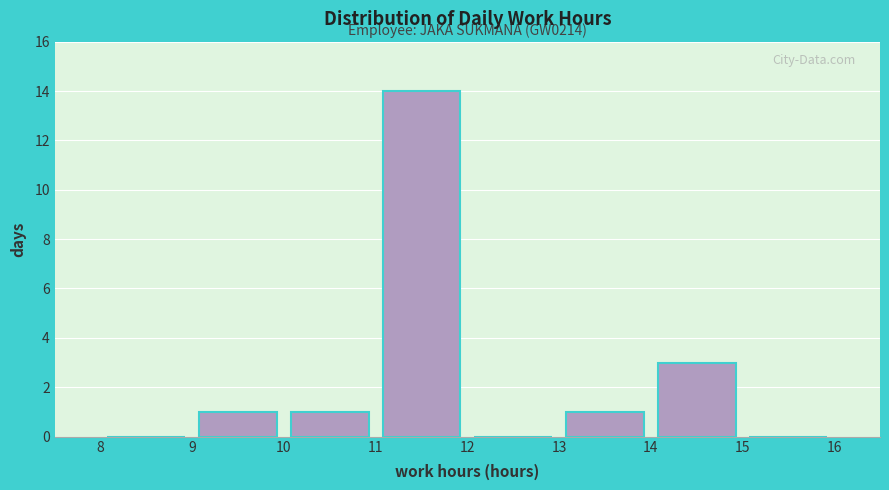

Which range on the x-axis has the tallest bar?

11 to 12